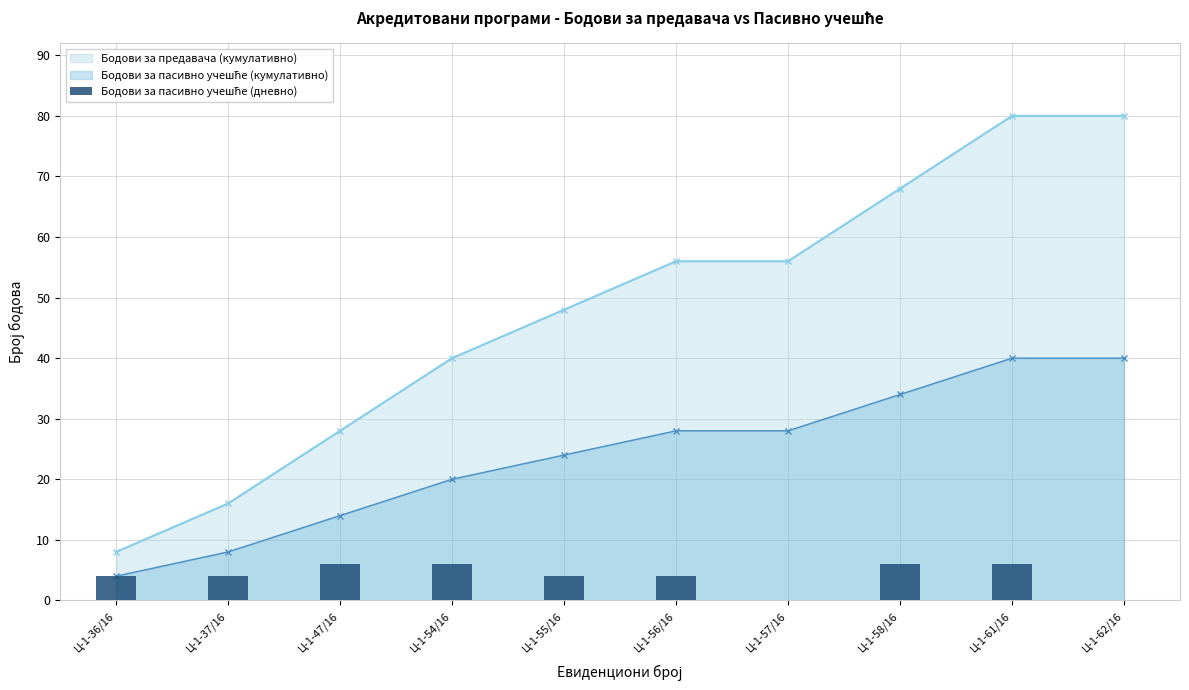

What is the label of the 2nd bar from the left?

Ц-1-37/16